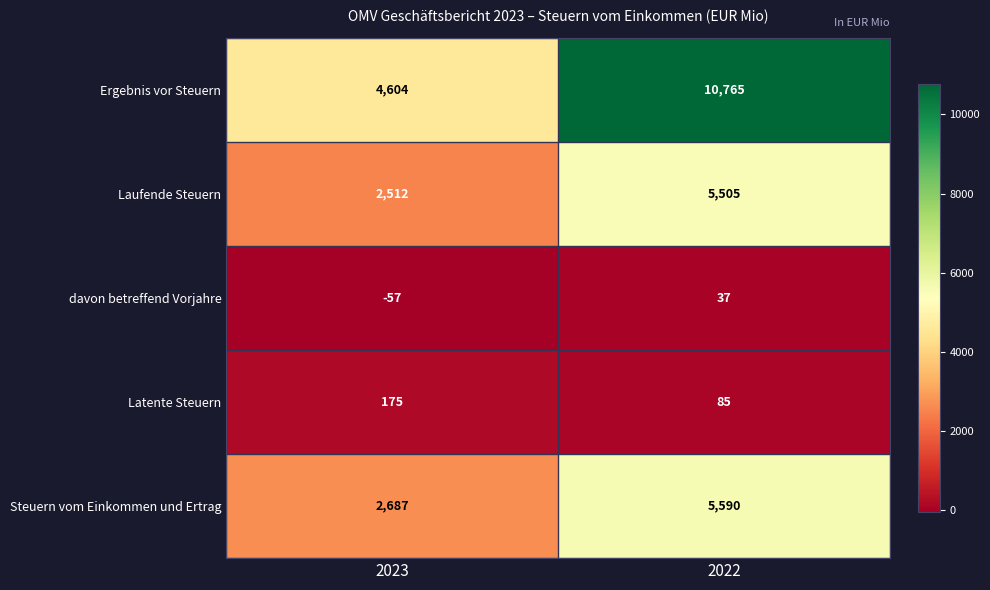

Which series has the widest spread of values?

Ergebnis vor Steuern